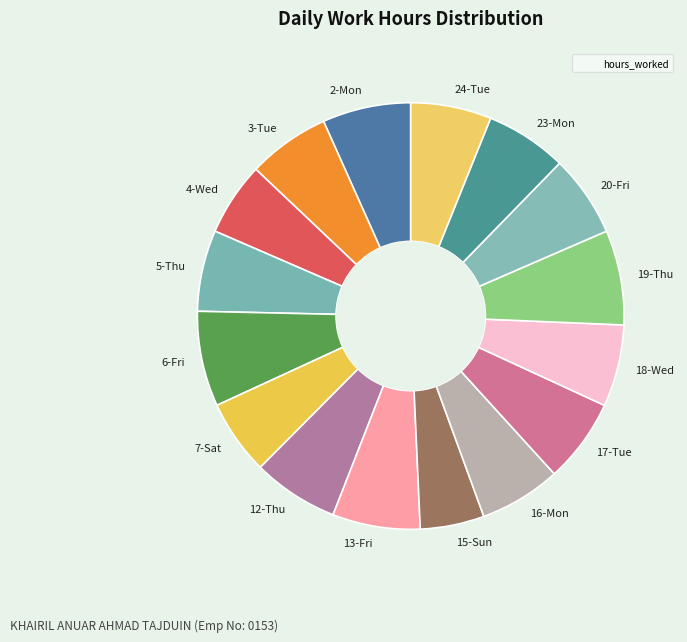

Count the number of slices in the pie.

16